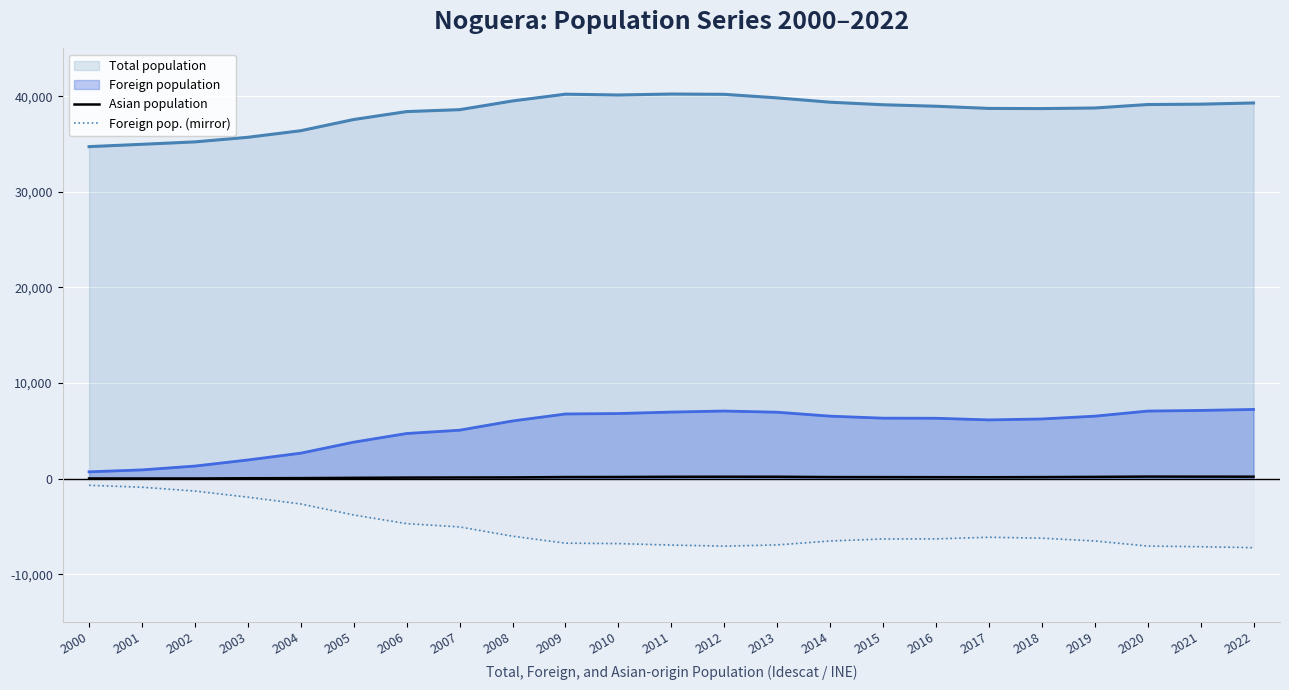

True or false: Asian population has more than 0 points higher than both neighbors.

True